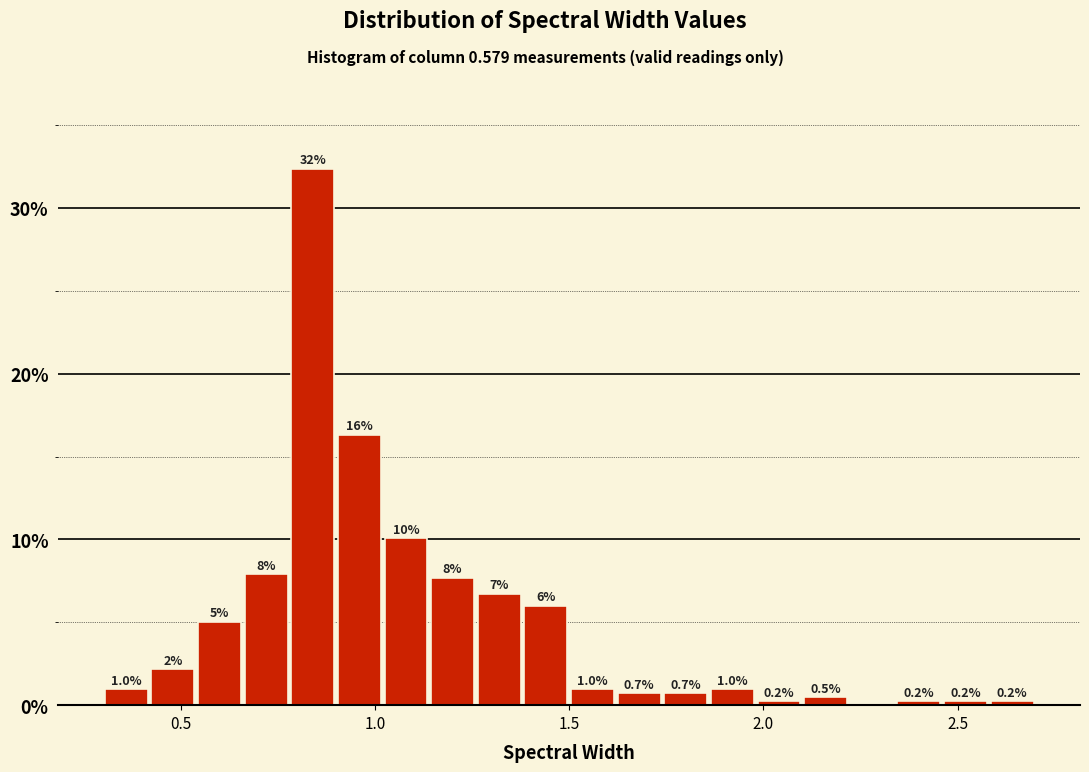

Read against the x-axis, roughly where is the centre of the tallest bar?

0.85